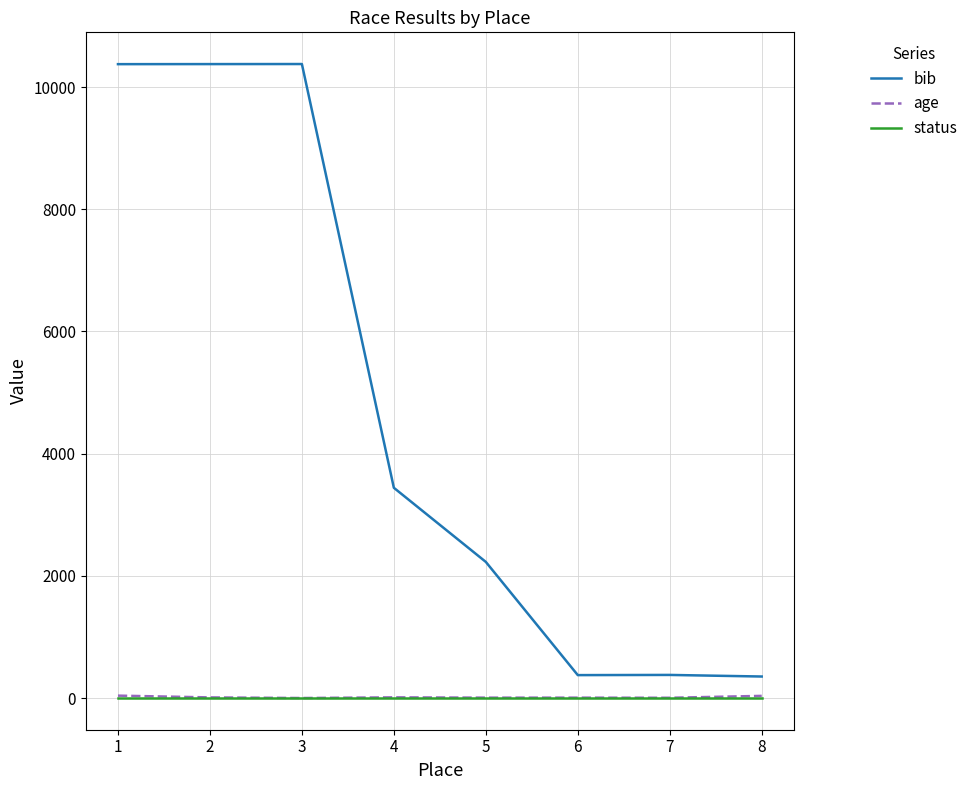

What is the greatest value displayed?

10377